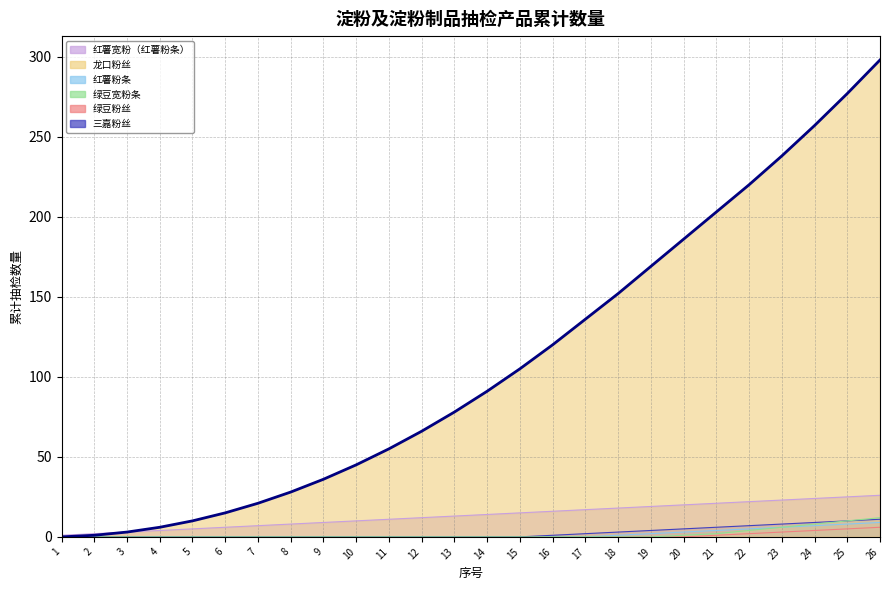

Rank the categories by value from lowest to highest.

1, 2, 3, 4, 5, 6, 7, 8, 9, 10, 11, 12, 13, 14, 15, 16, 17, 18, 19, 20, 21, 22, 23, 24, 25, 26